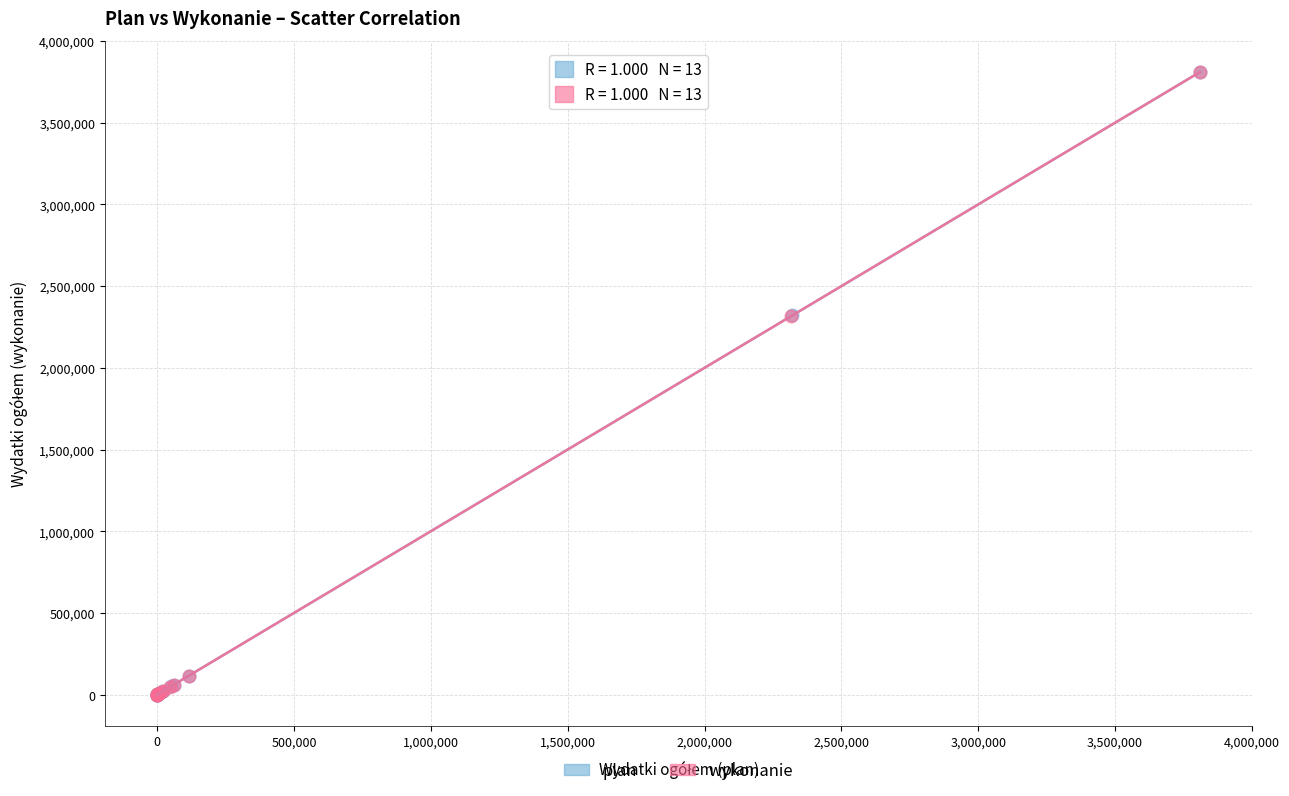

Which series has the widest spread of Y values?

plan